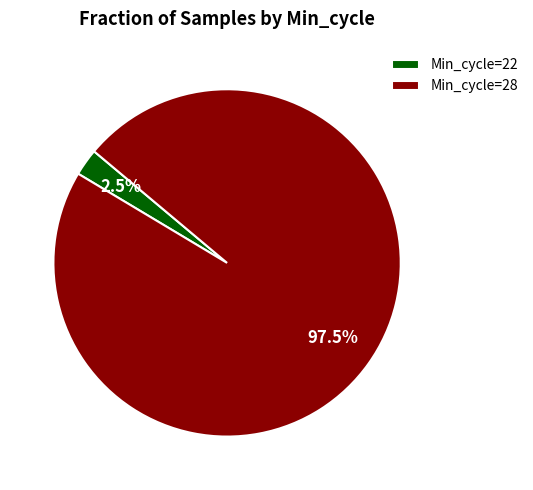

Rank the categories by value from lowest to highest.

Min_cycle=22, Min_cycle=28